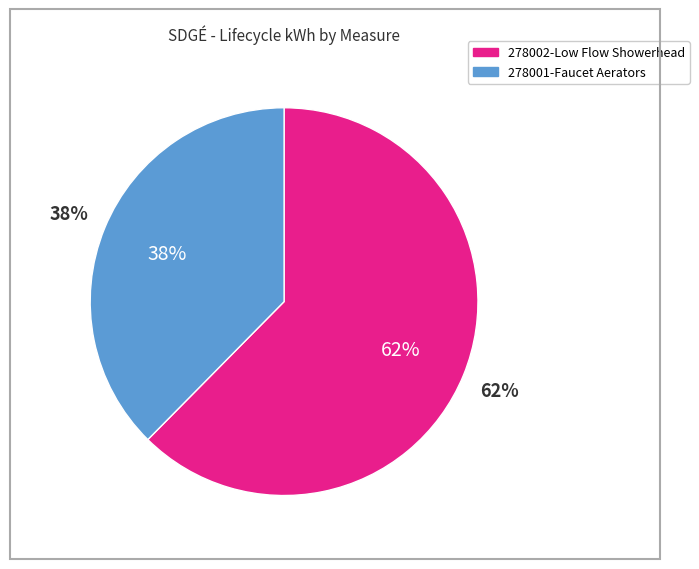

True or false: 278001-Faucet Aerators/Self Install accounts for 30% of the total.

False